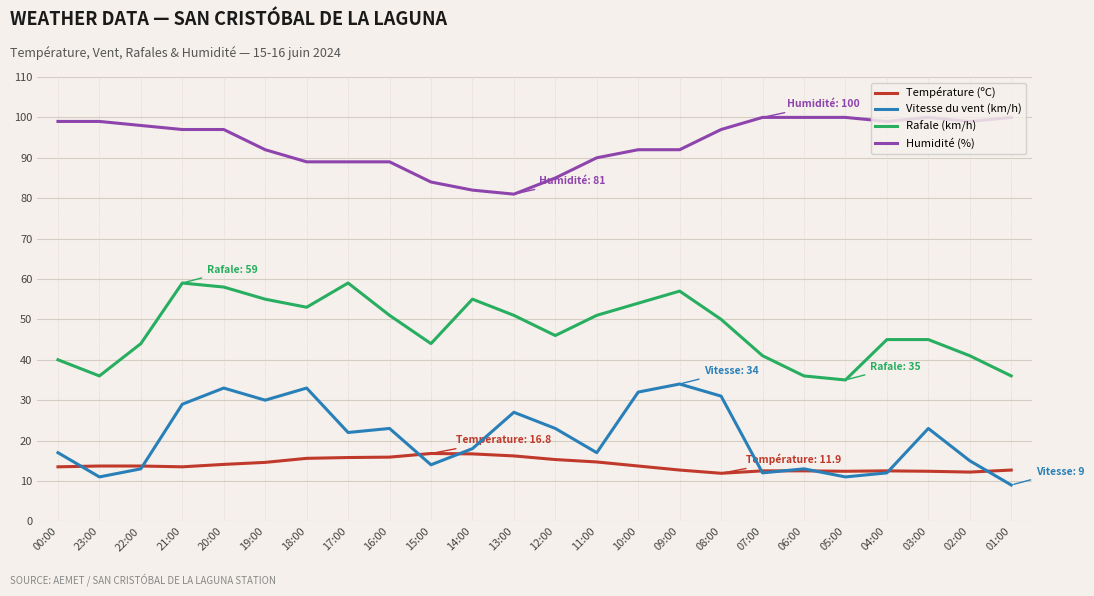

The value of Rafale (km/h) at 08:00 is 34.0. True or false?

False